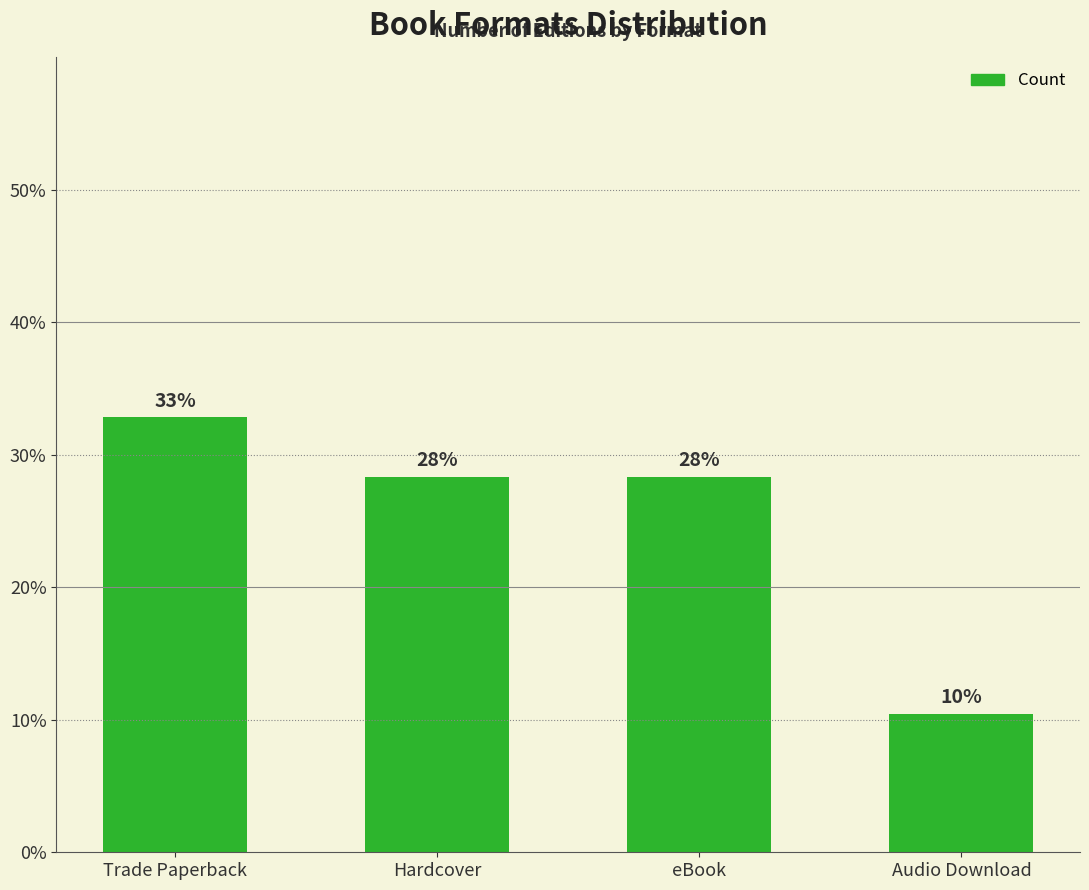

Are the bars horizontal?

No